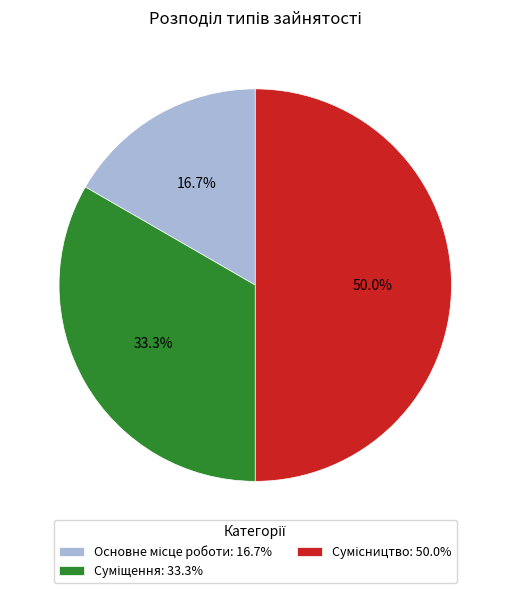

Which slice is the smallest?

Основне місце роботи